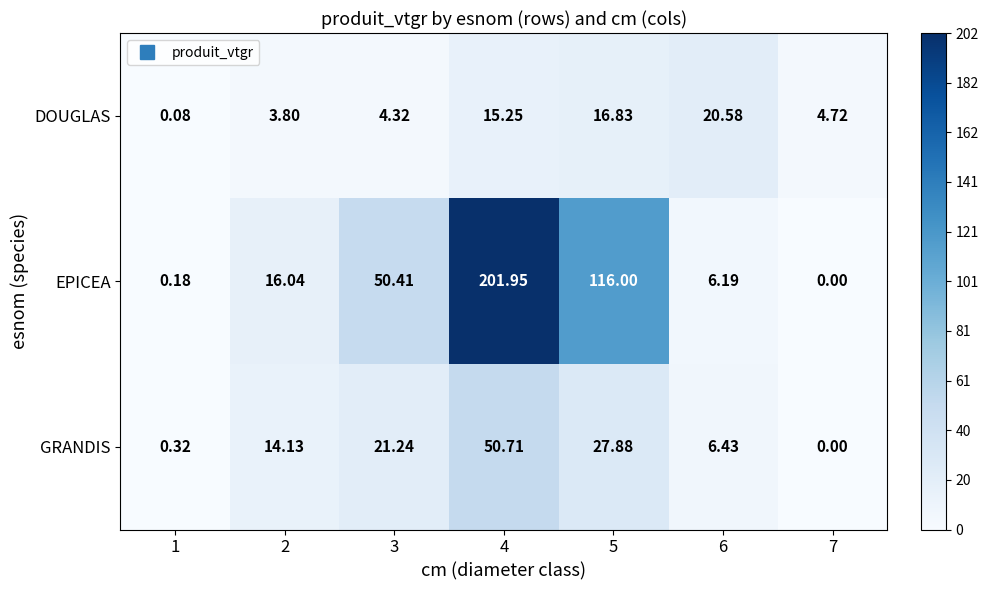

Is the value of GRANDIS at 2 greater than the value of EPICEA at 7?

Yes